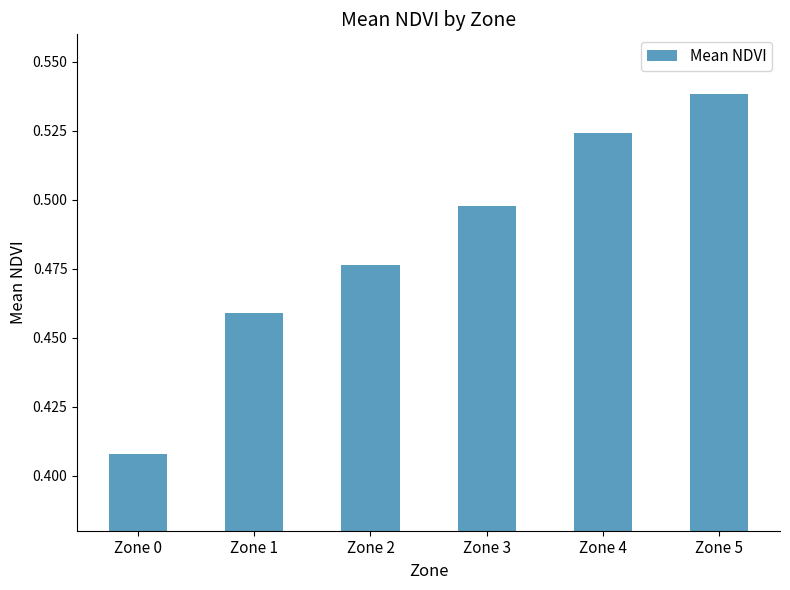

What is the difference between the second highest and second lowest values?

0.1